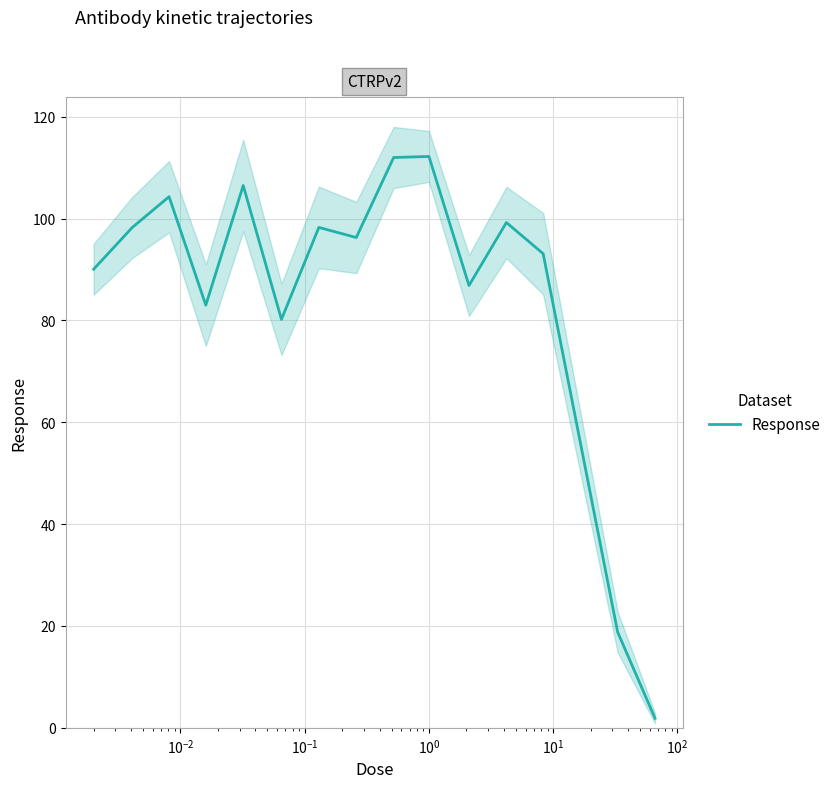

How many series are shown in this chart?

1